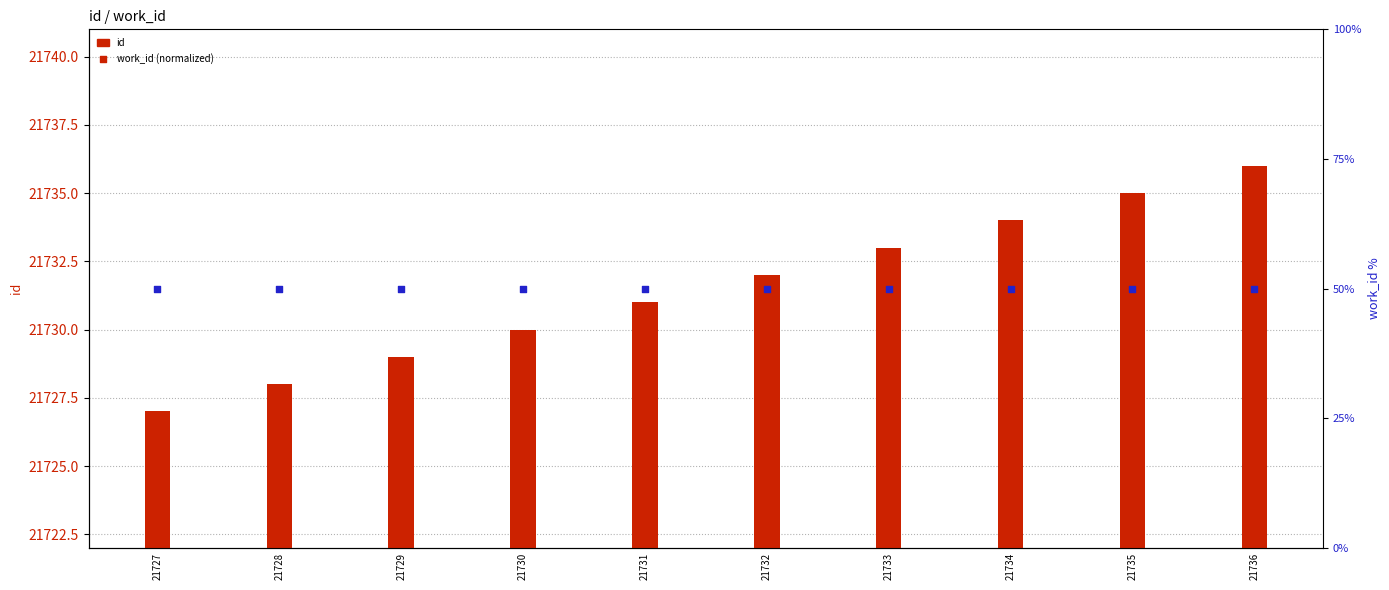

Which series has the largest Y range (max minus min)?

id